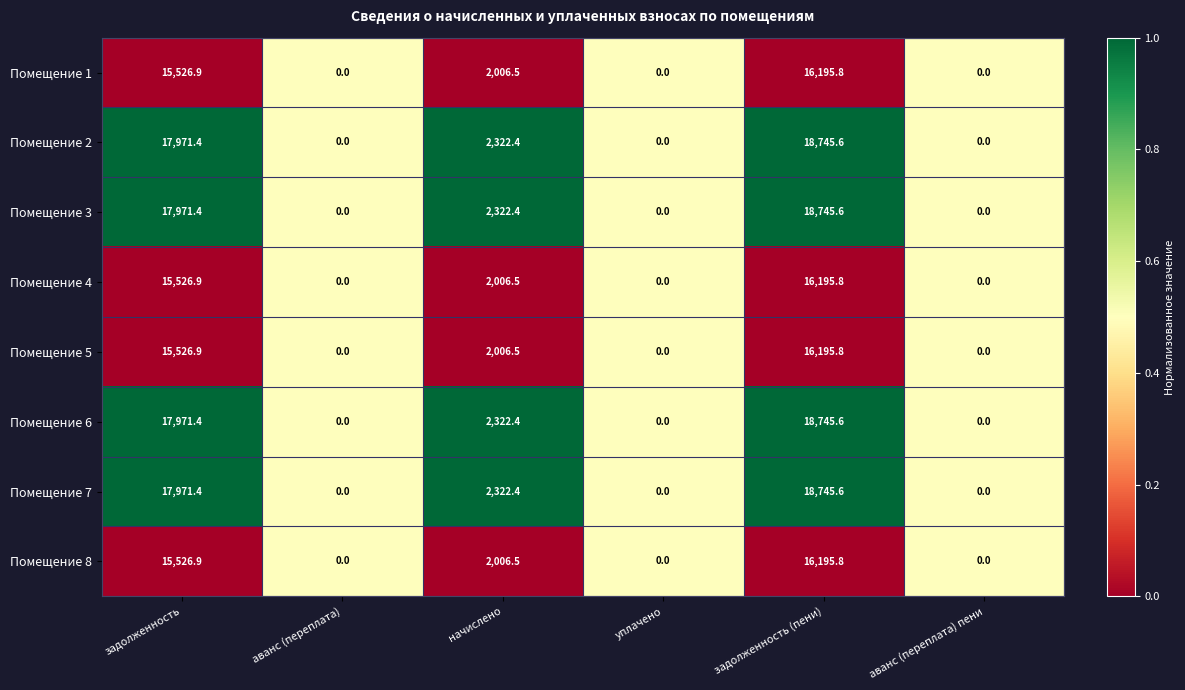

What is the total value across all series at задолженность (пени)?

139765.6